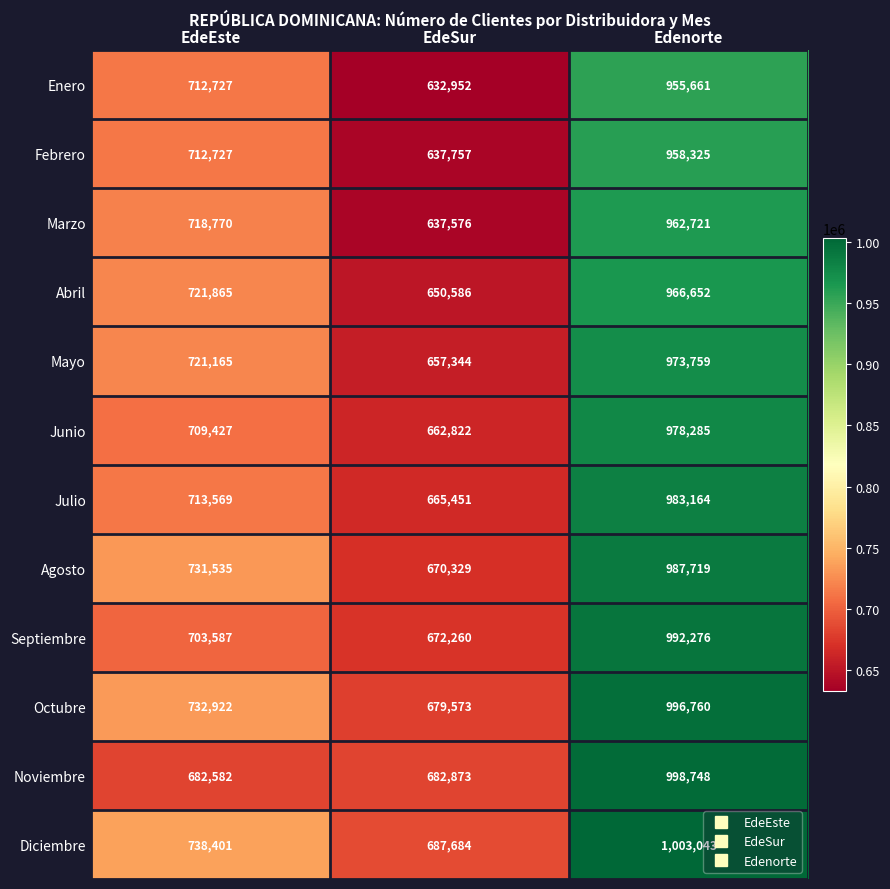

Which series has the largest total across all categories?

Diciembre